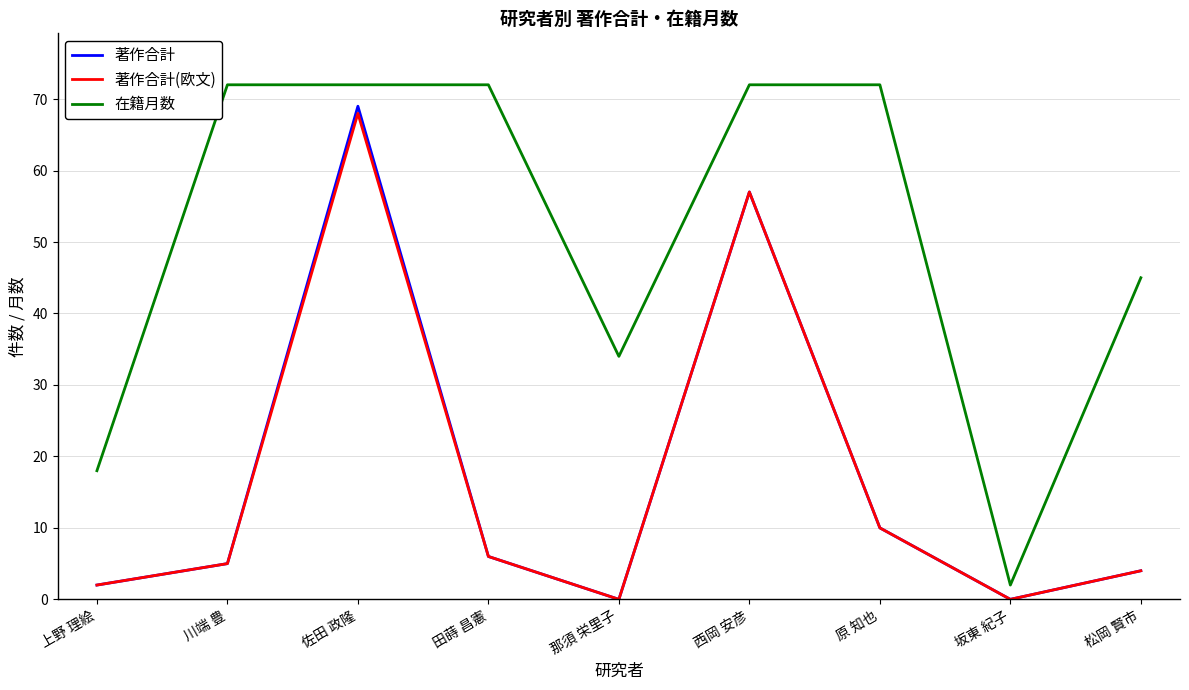

What are all the series names shown in the legend?

著作合計, 著作合計(欧文), 在籍月数